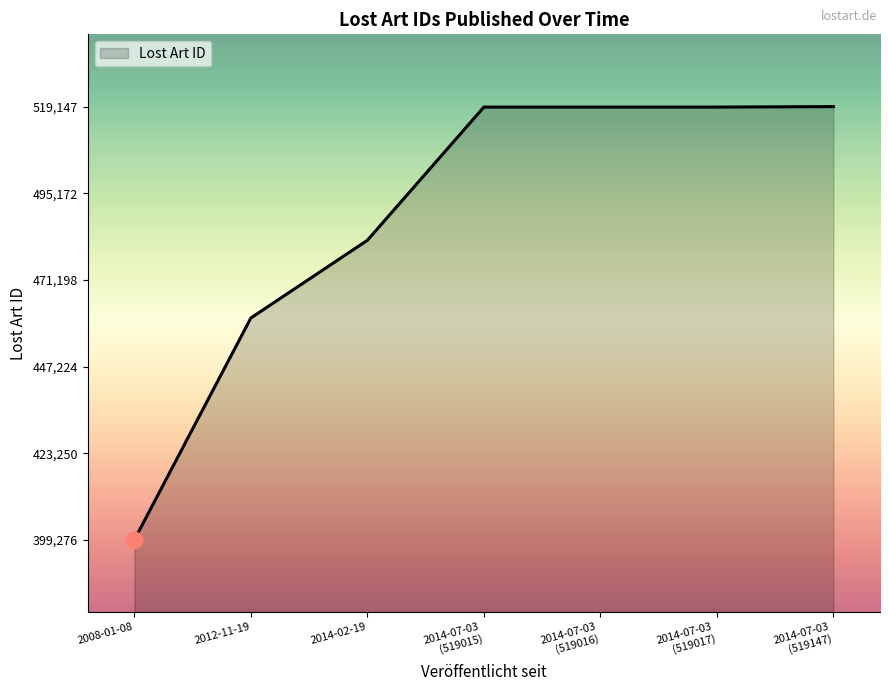

Which label corresponds to the smallest value in the chart?

2008-01-08